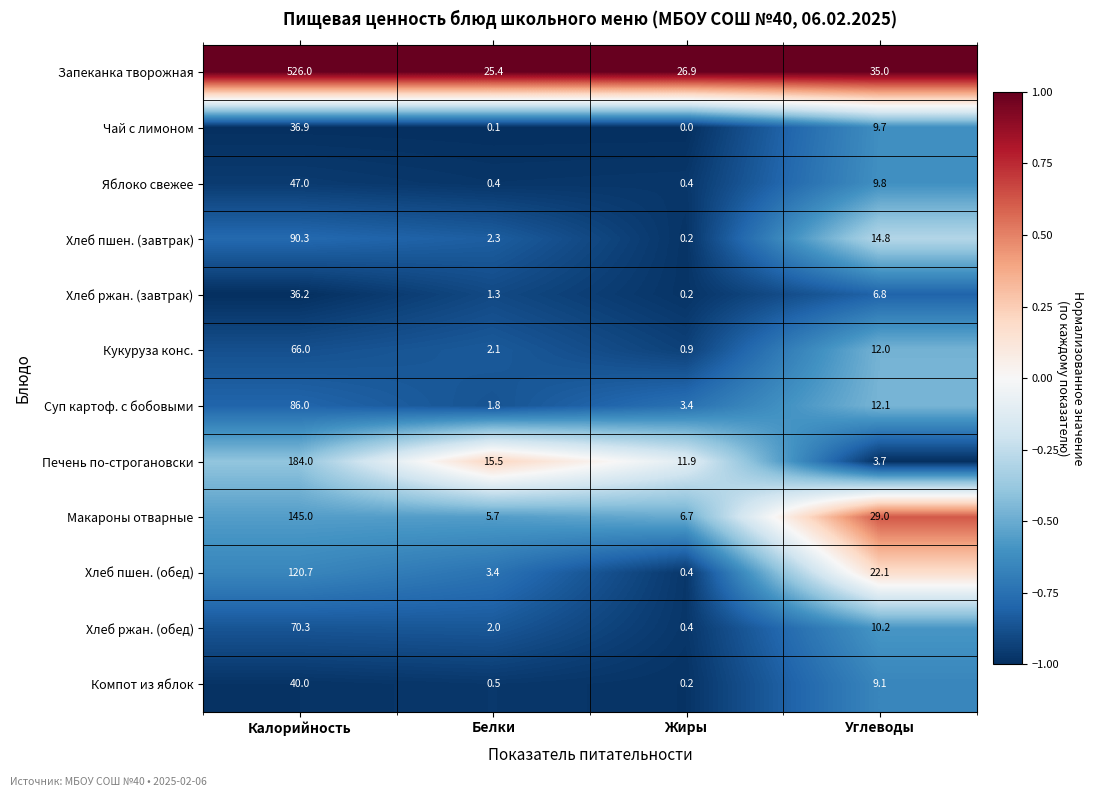

Which series has the largest total across all categories?

Запеканка творожная